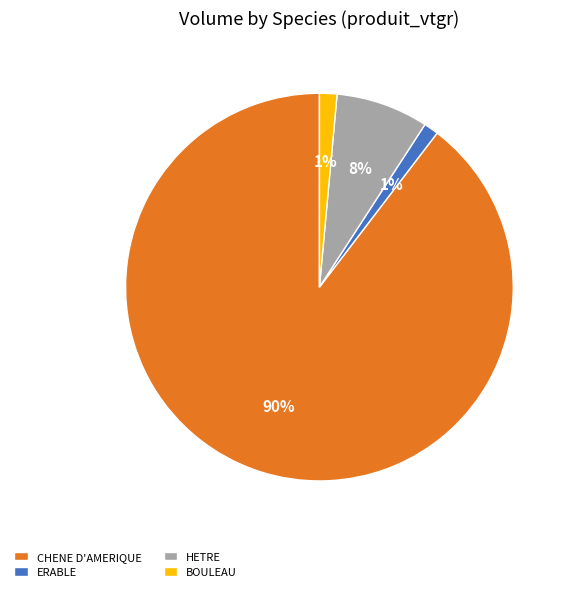

Is the sum of ERABLE and HETRE greater than half?

No